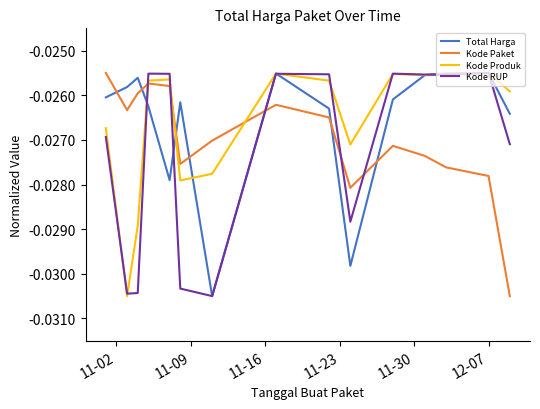

True or false: Total Harga has more than 2 points higher than both neighbors.

True